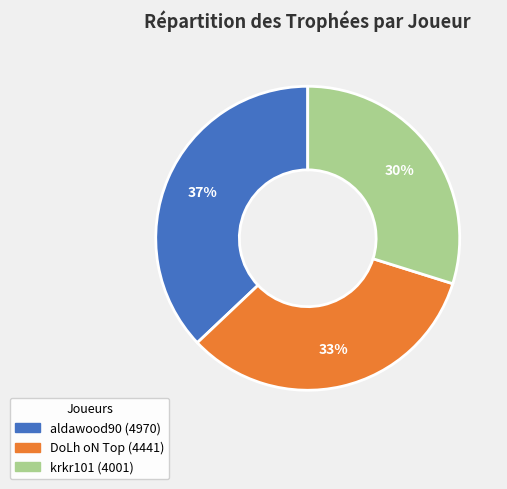

What is the smallest slice in the pie chart?

krkr101